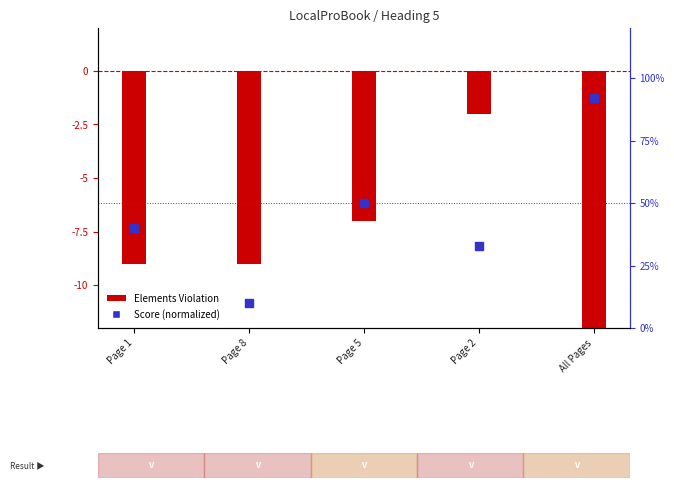

Which series has the largest total across all categories?

Score (normalized)